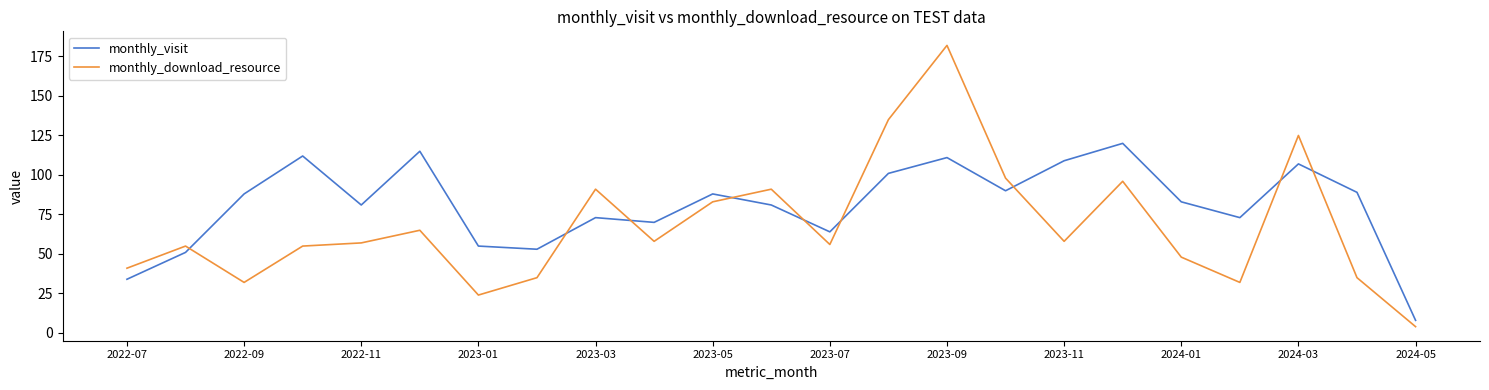

What is the greatest value displayed?

182